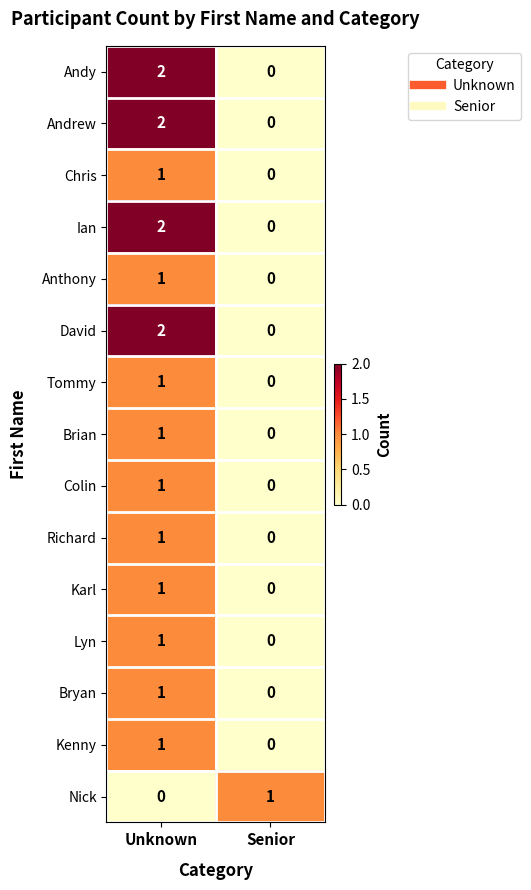

List the labels in order of Kenny value, smallest first.

Senior, Unknown